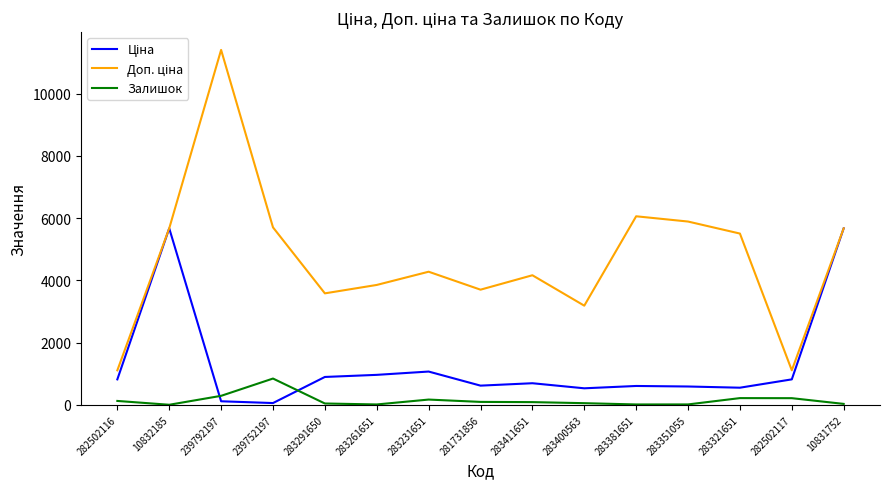

Which category has the highest value across all series?

239792197